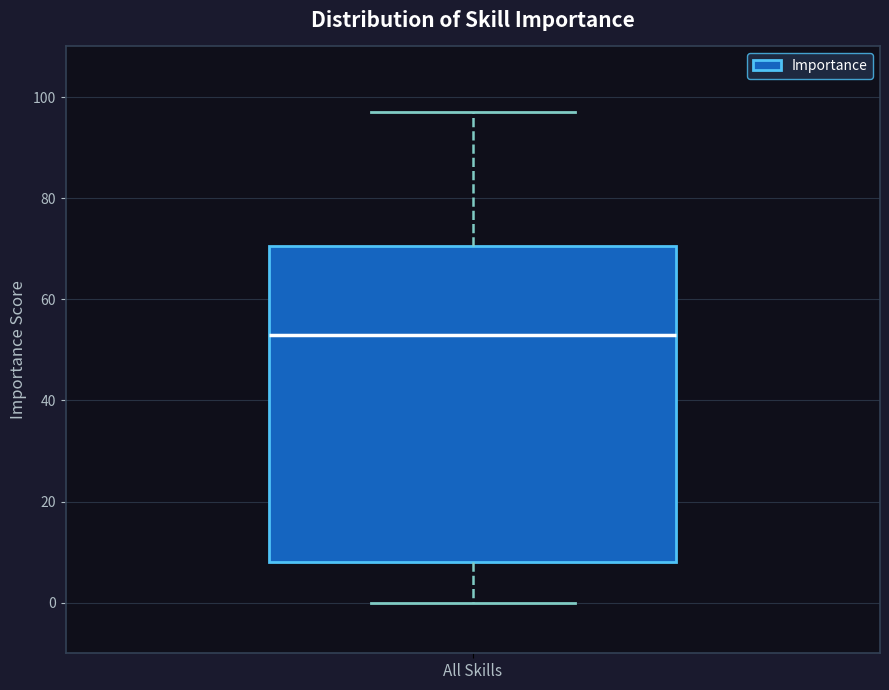

Read this box plot against the y-axis: the position of the median line, the range covered by the box, and the ends of both whiskers. The values are not printed on the chart, so give them approximately, as read against the axis.

median 54, box 8 to 70, whiskers 0 to 98